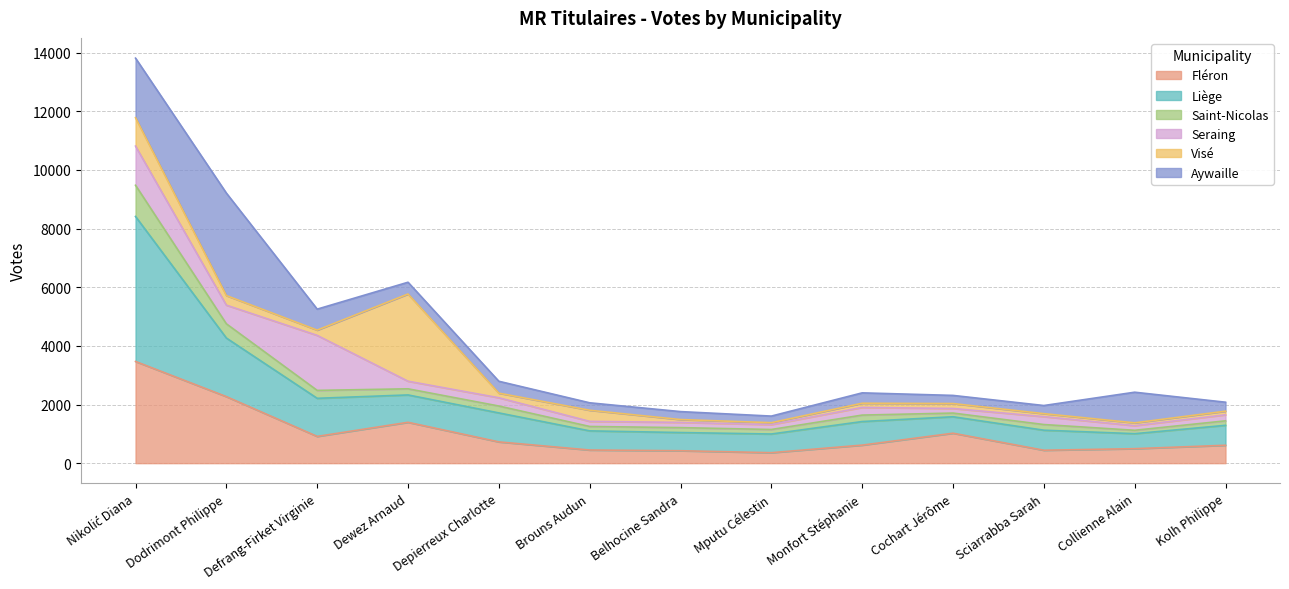

True or false: Liège and Fléron intersect in this chart.

False